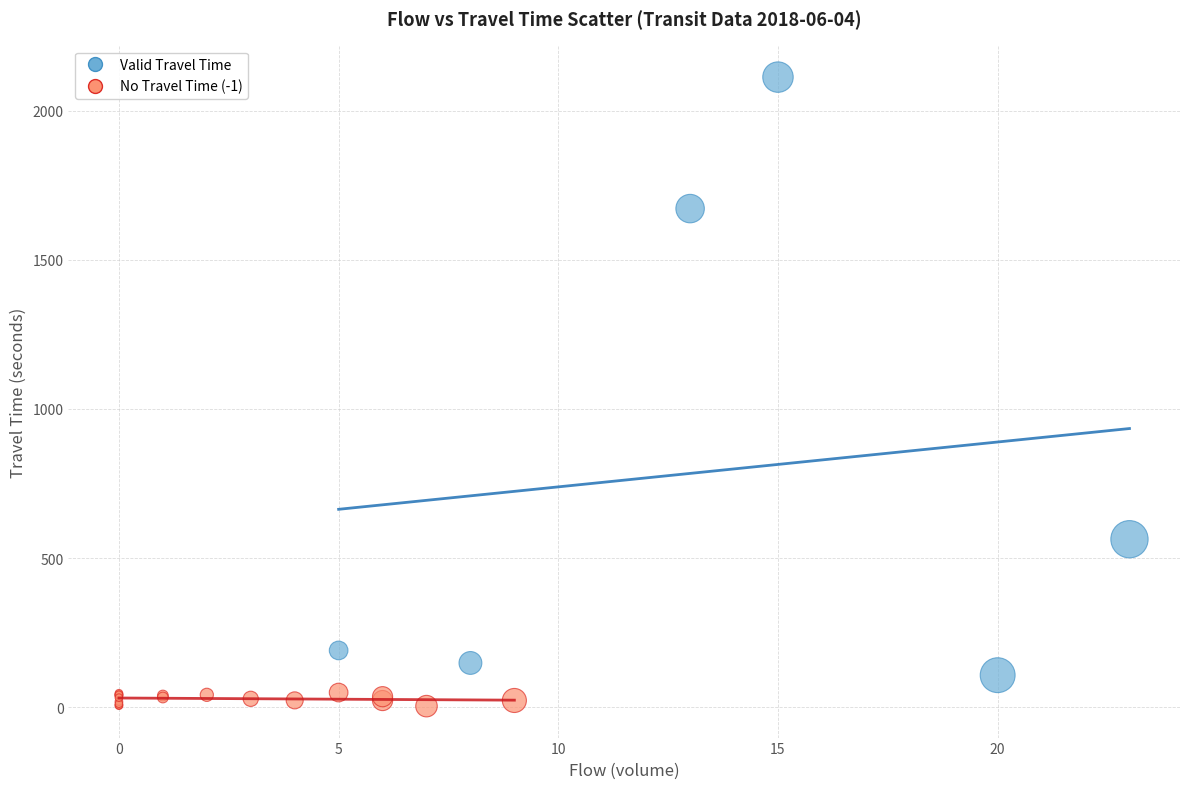

Which series reaches the minimum Y coordinate?

No Travel Time (-1)